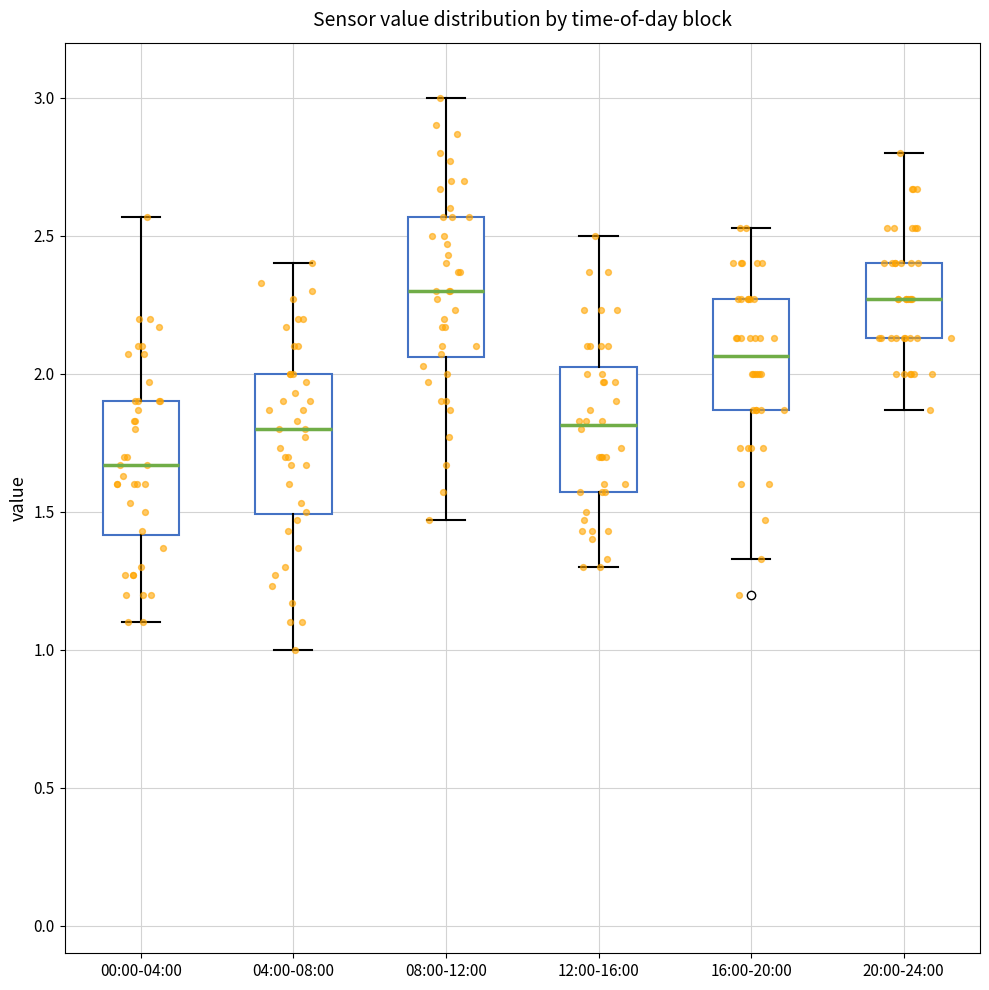

Where does the lower whisker of the box for 12:00-16:00 end on the y-axis? The values are not printed on the chart, so give them approximately, as read against the axis.

1.30